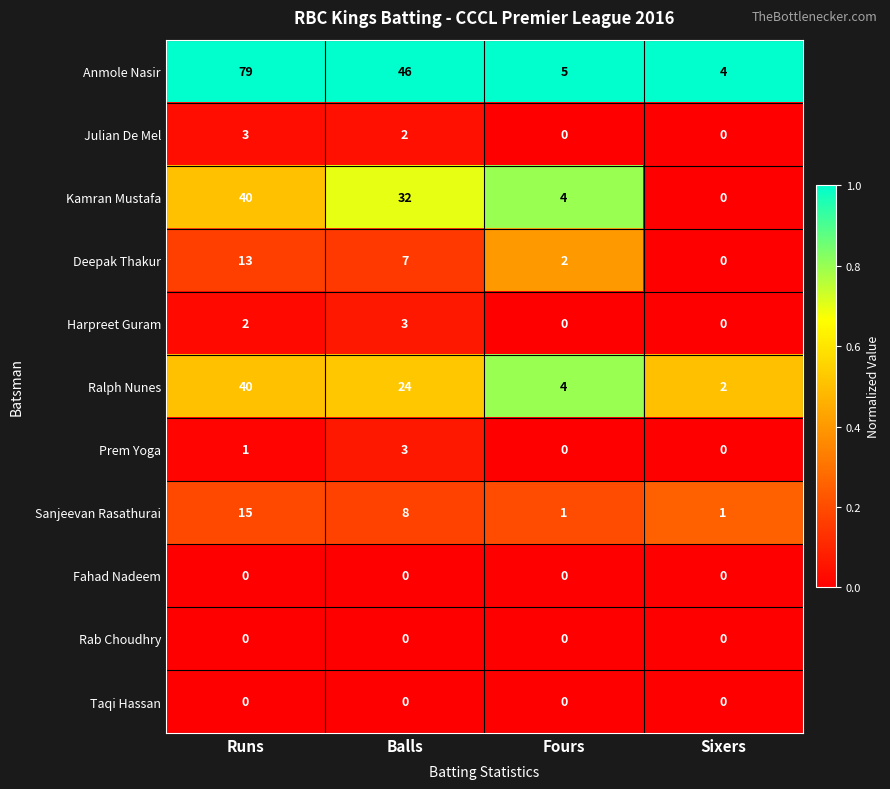

Read the Prem Yoga value at Balls.

3